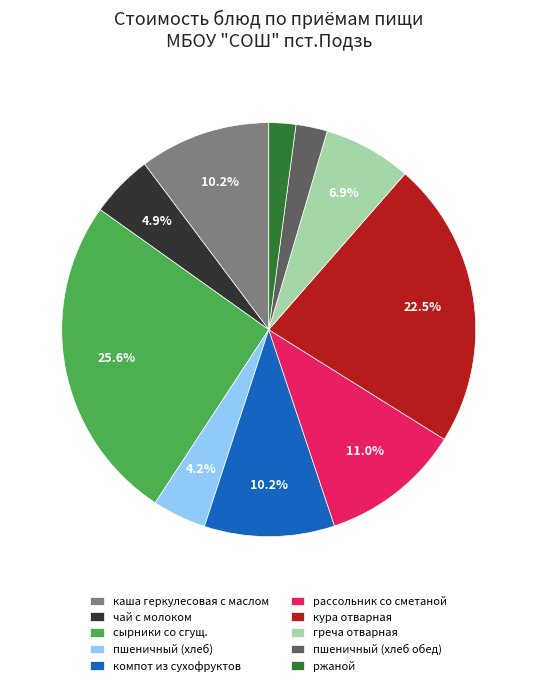

What is the ratio of the value at кура отварная to the value at сырники со сгущ.?

0.9